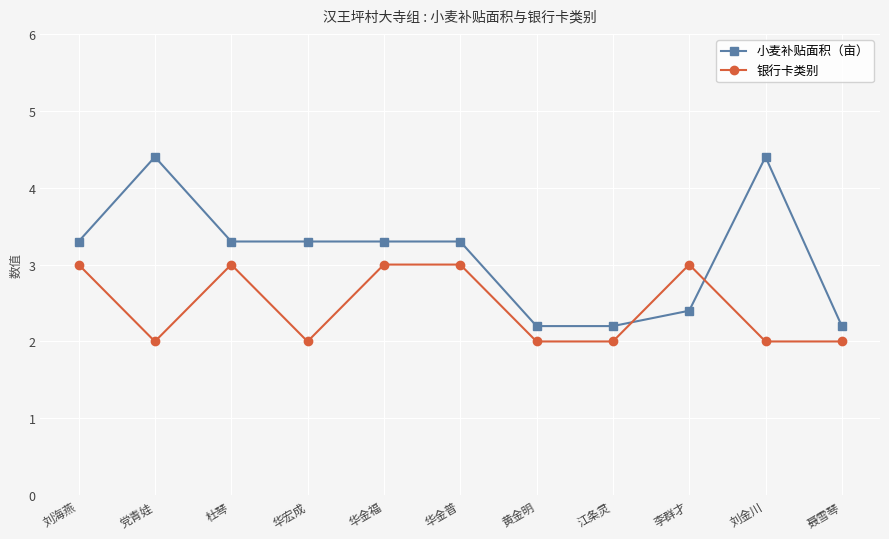

List the series in order of their peak value, highest first.

小麦补贴面积（亩）, 银行卡类别